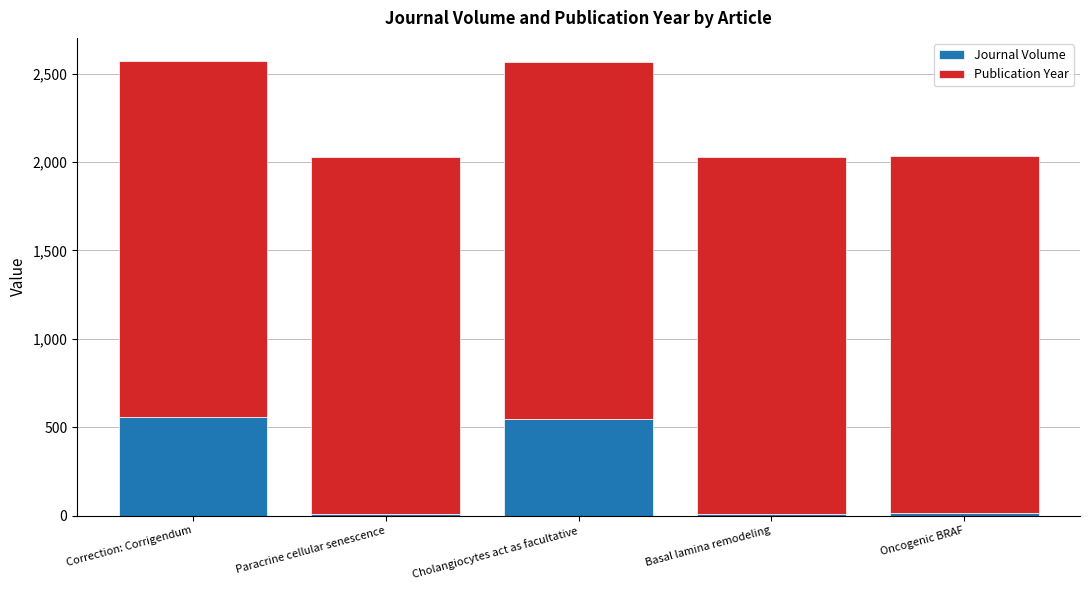

What is the maximum value for Journal Volume?

555